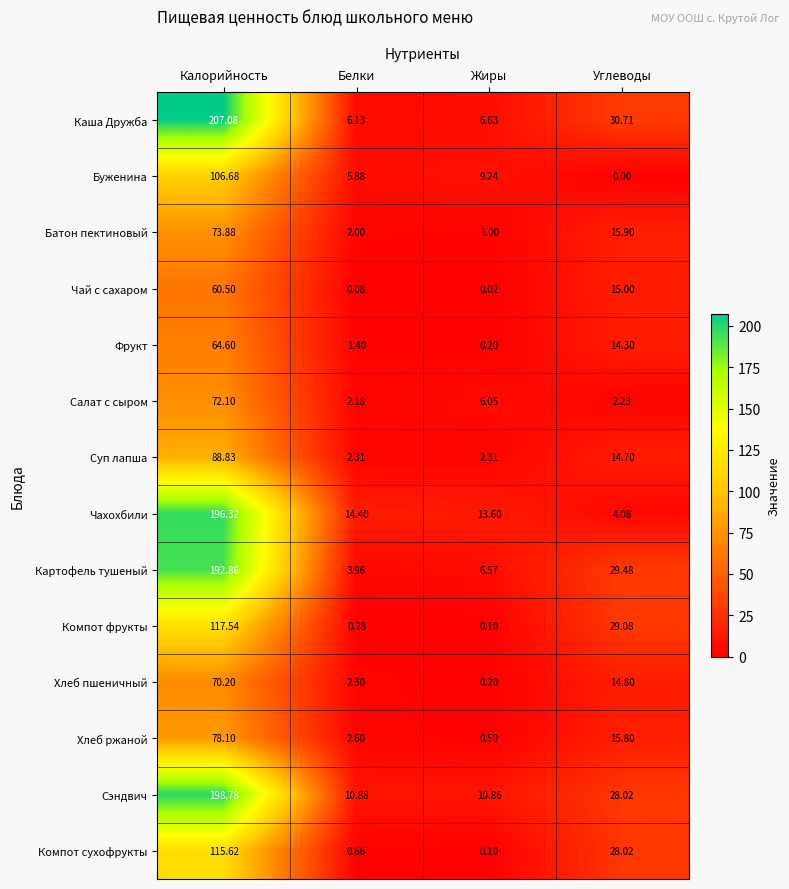

Count the number of categories in the chart.

4